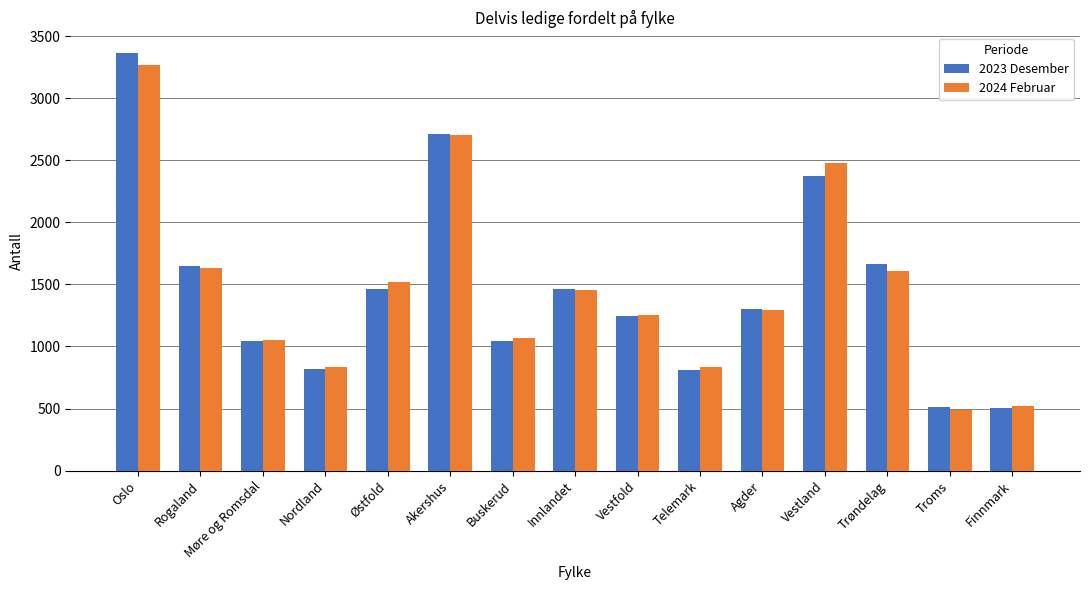

What is the approximate value of 2023 Desember at Oslo, to the nearest 50?

3350